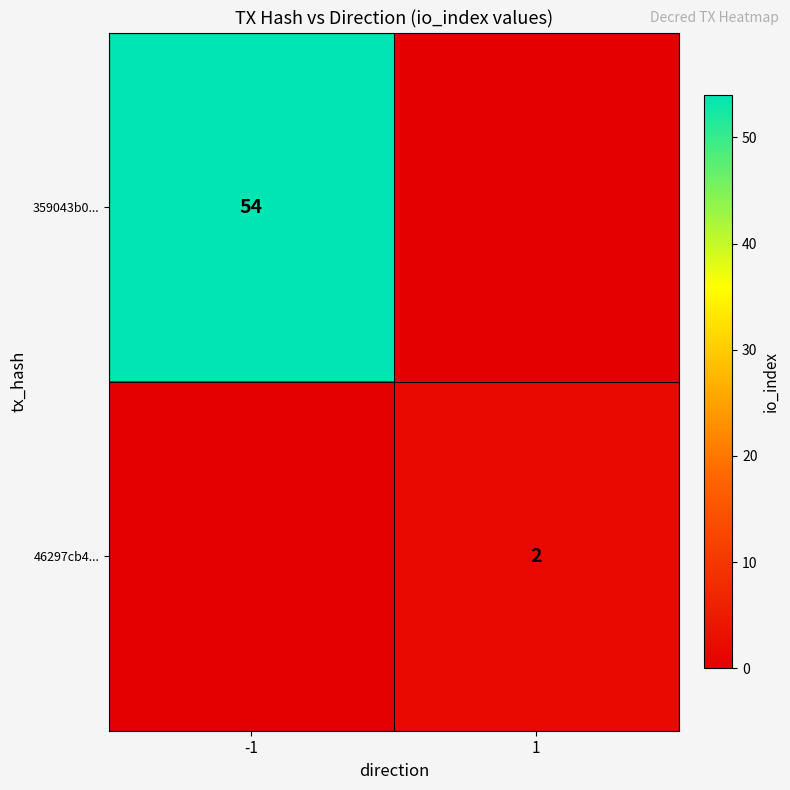

Is it true that 359043b0... equals 54 at -1?

True